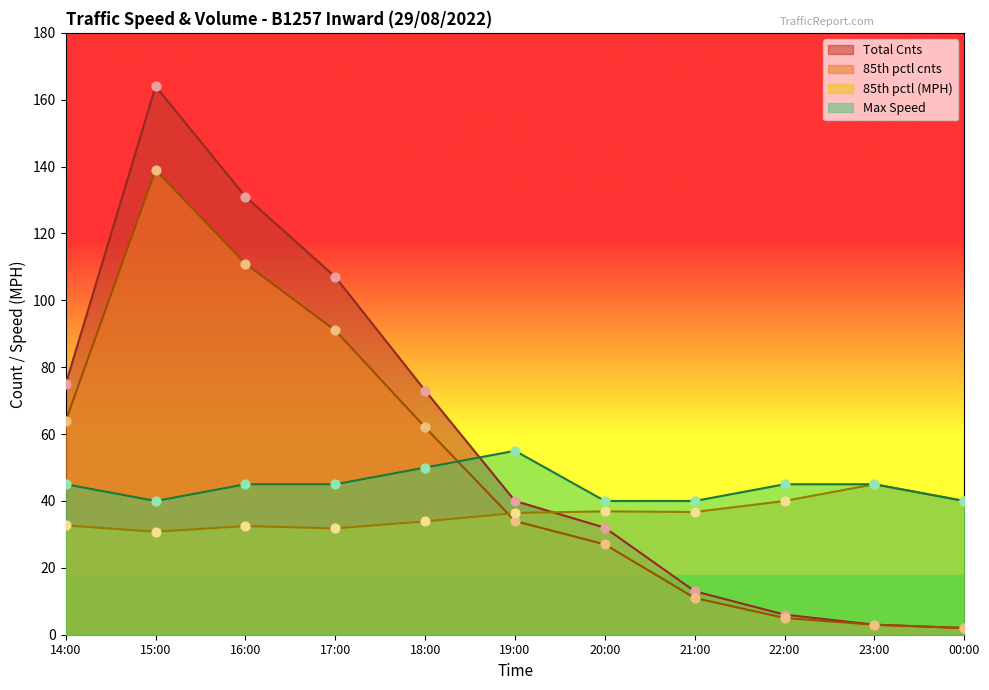

At how many categories does at least one series exceed 118?

2